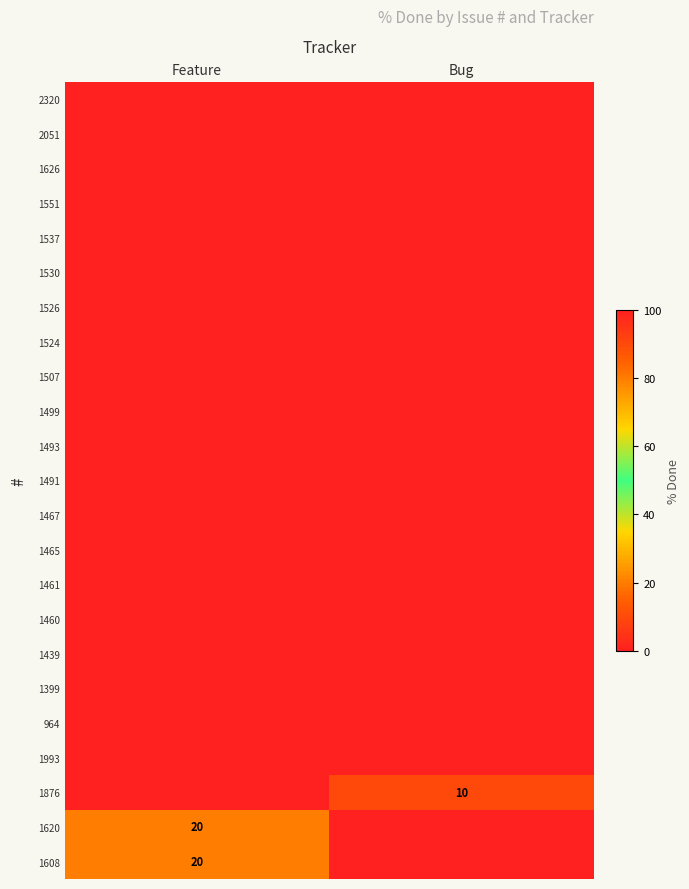

Is it true that 1876 equals 17 at Bug?

False